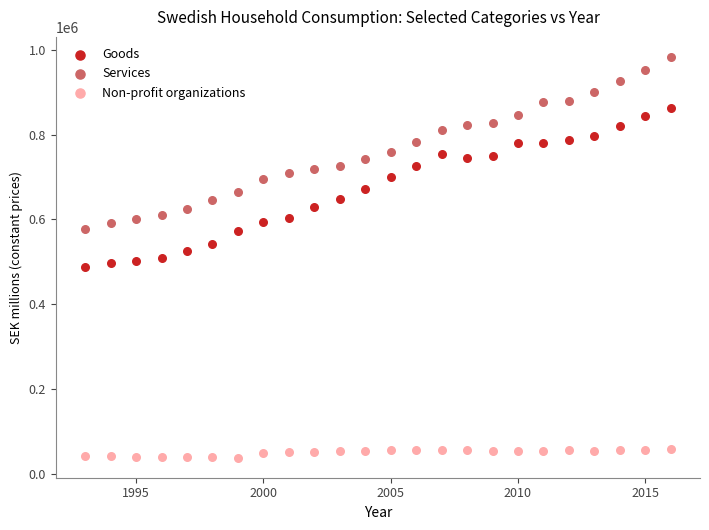

Which series reaches the maximum Y coordinate?

Services